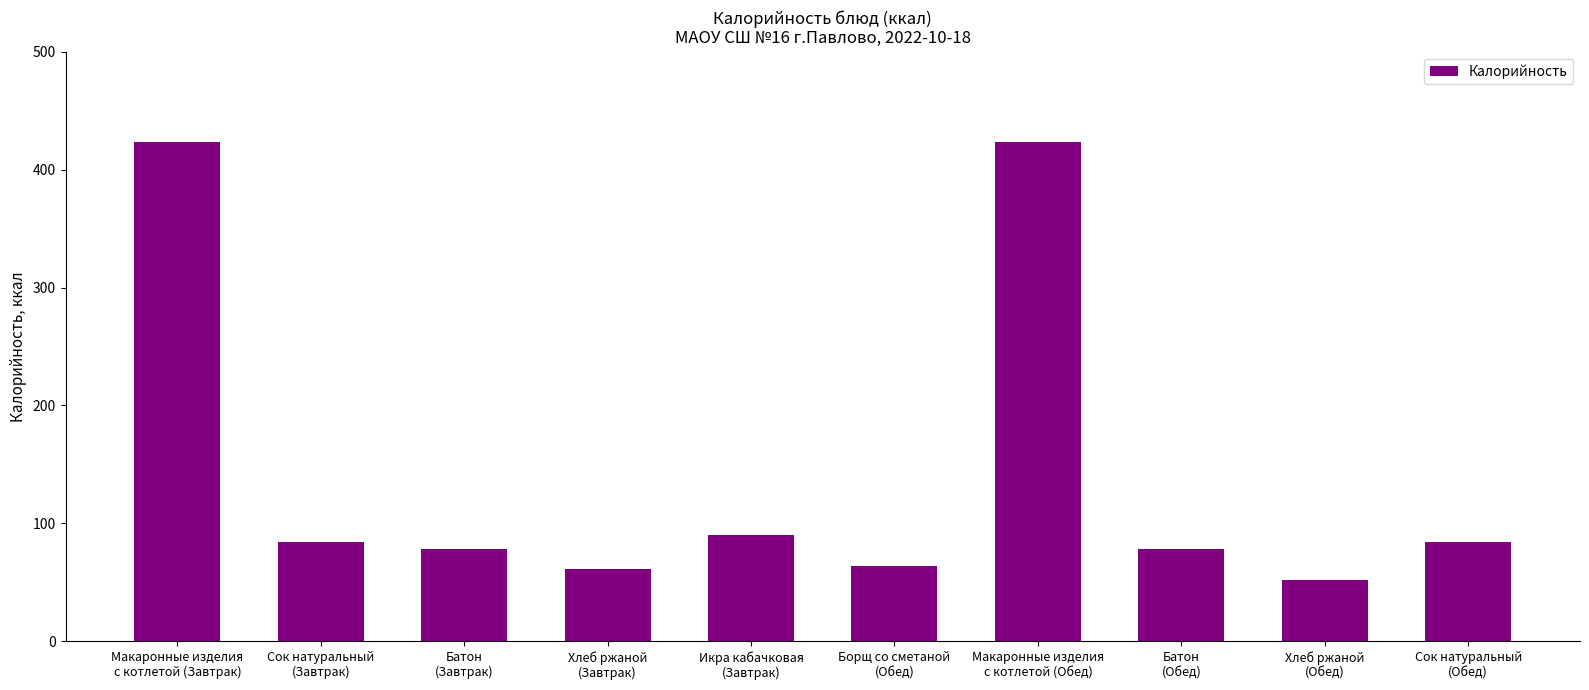

Reading left to right, transcribe all the data shown in this chart.

Макаронные изделия
с котлетой (Завтрак)=423.7	Сок натуральный
(Завтрак)=84.4	Батон
(Завтрак)=78.6	Хлеб ржаной
(Завтрак)=60.9	Икра кабачковая
(Завтрак)=90.0	Борщ со сметаной
(Обед)=63.8	Макаронные изделия
с котлетой (Обед)=423.7	Батон
(Обед)=78.6	Хлеб ржаной
(Обед)=52.2	Сок натуральный
(Обед)=84.4